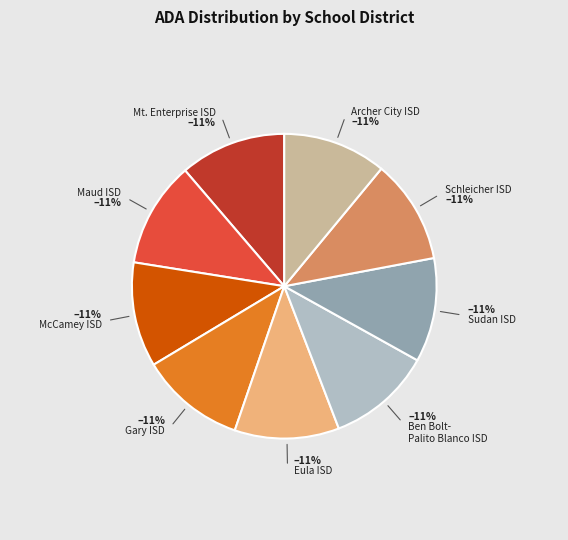

How many slices are in this pie chart?

9